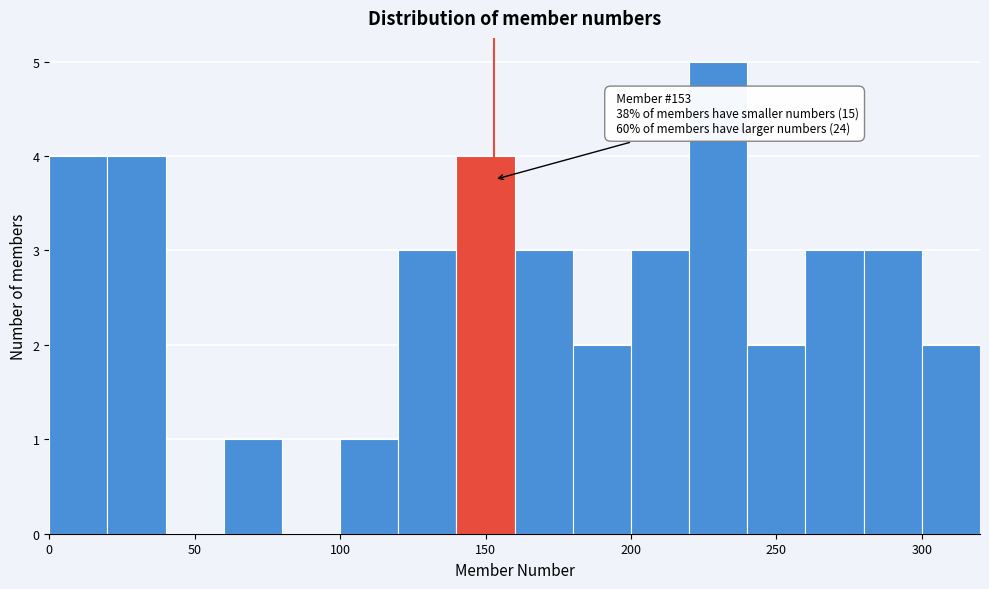

Which range on the x-axis has the tallest bar?

220 to 240